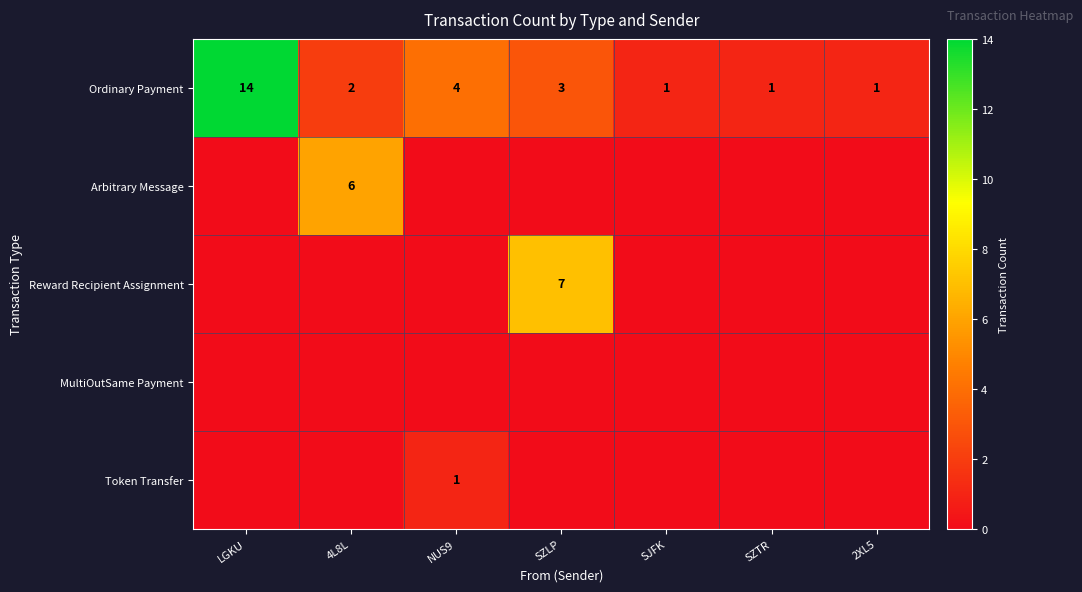

What is the difference between the highest and lowest values at SZTR?

1